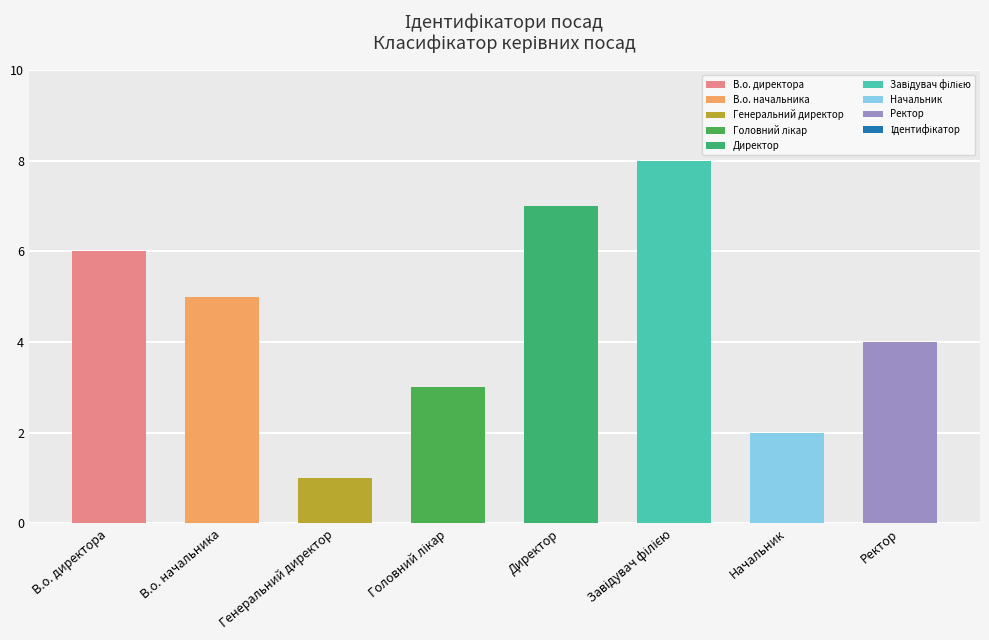

What is the maximum value shown in the chart?

8